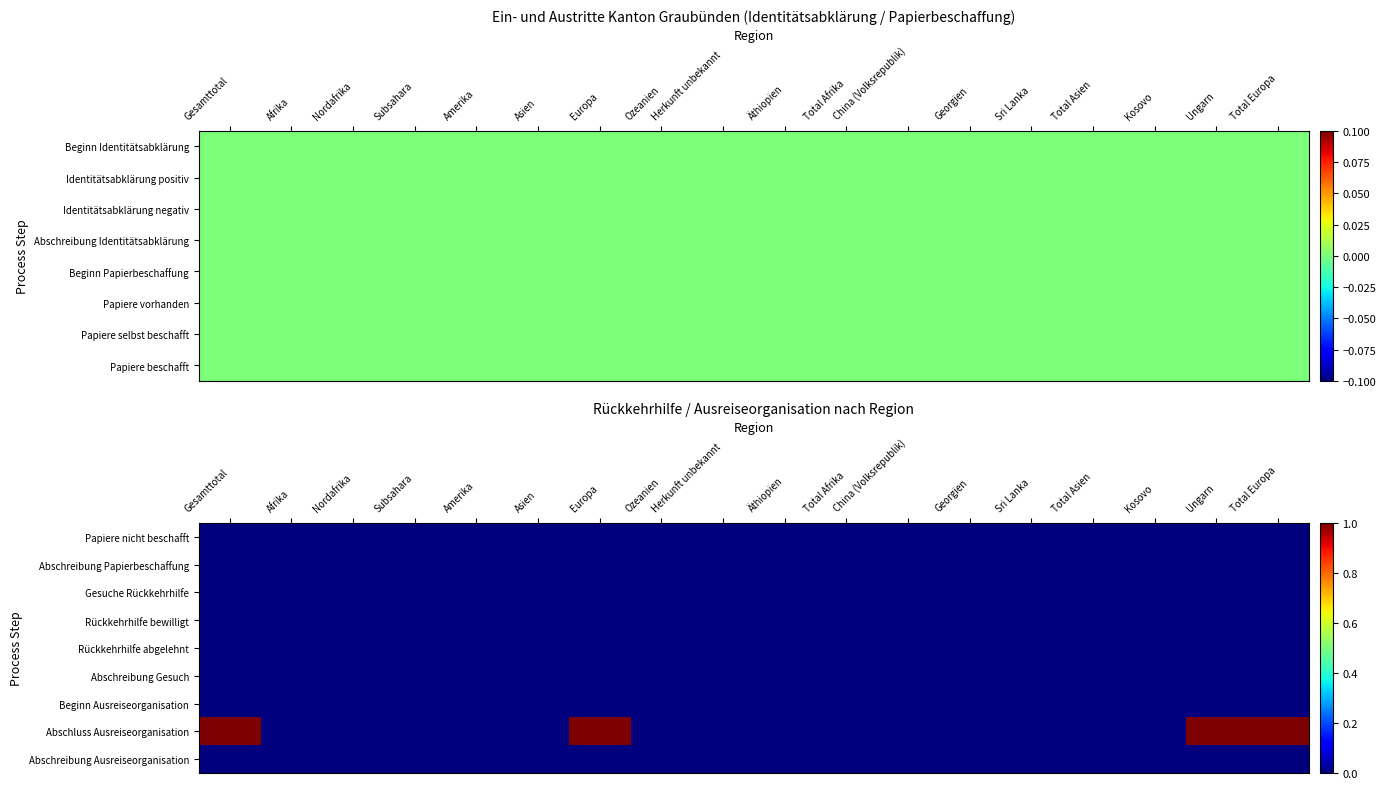

At how many categories does at least one series exceed 0?

4